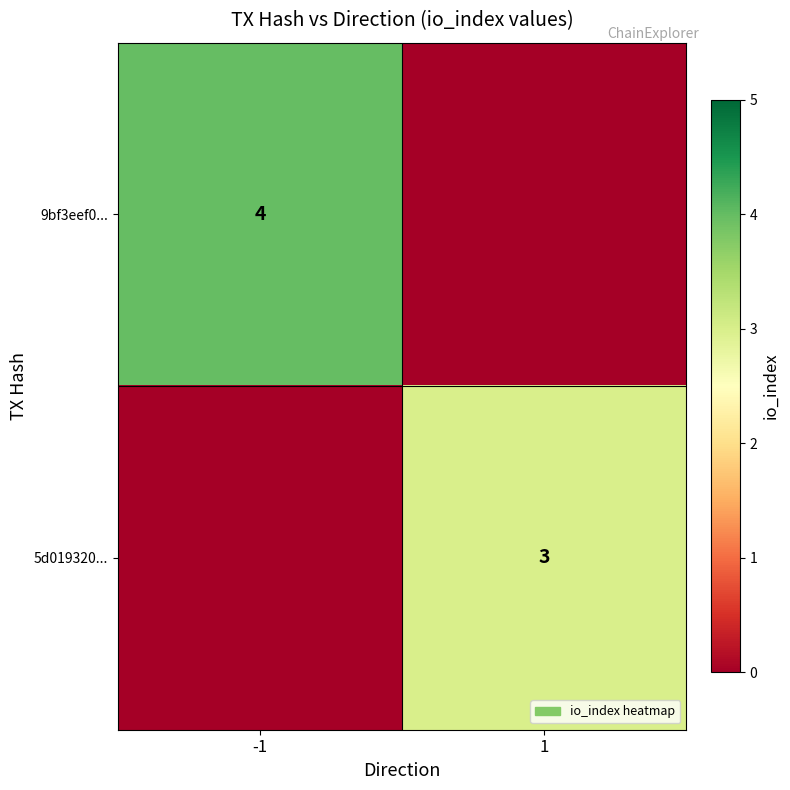

What is the total value across all series at 1?

3